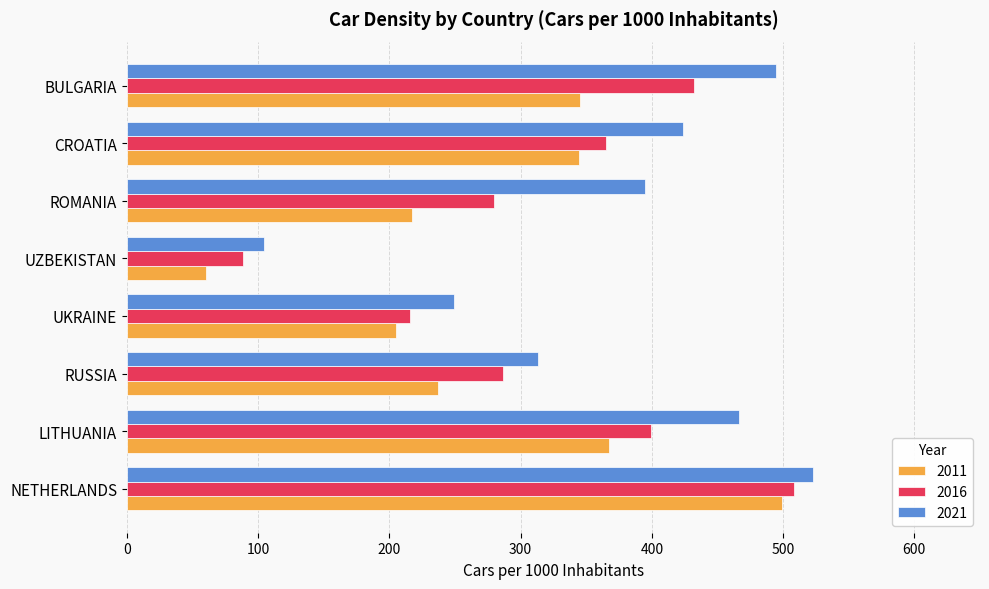

What is the sum of the 2016 values at NETHERLANDS and CROATIA?

873.2